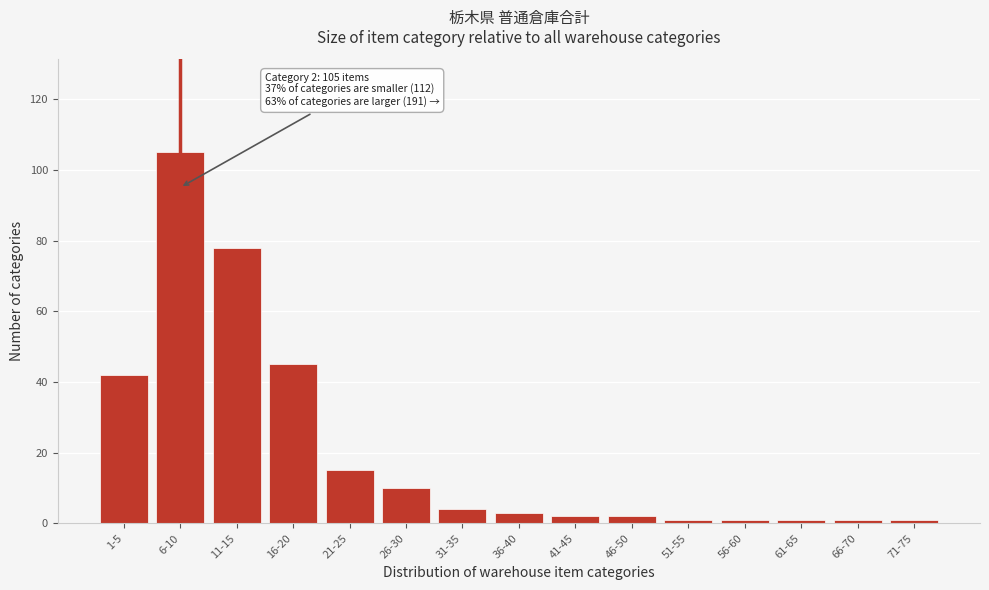

Reading right to left, extract all data points from this chart.

71-75=1	66-70=1	61-65=1	56-60=1	51-55=1	46-50=2	41-45=2	36-40=3	31-35=4	26-30=10	21-25=15	16-20=45	11-15=78	6-10=105	1-5=42